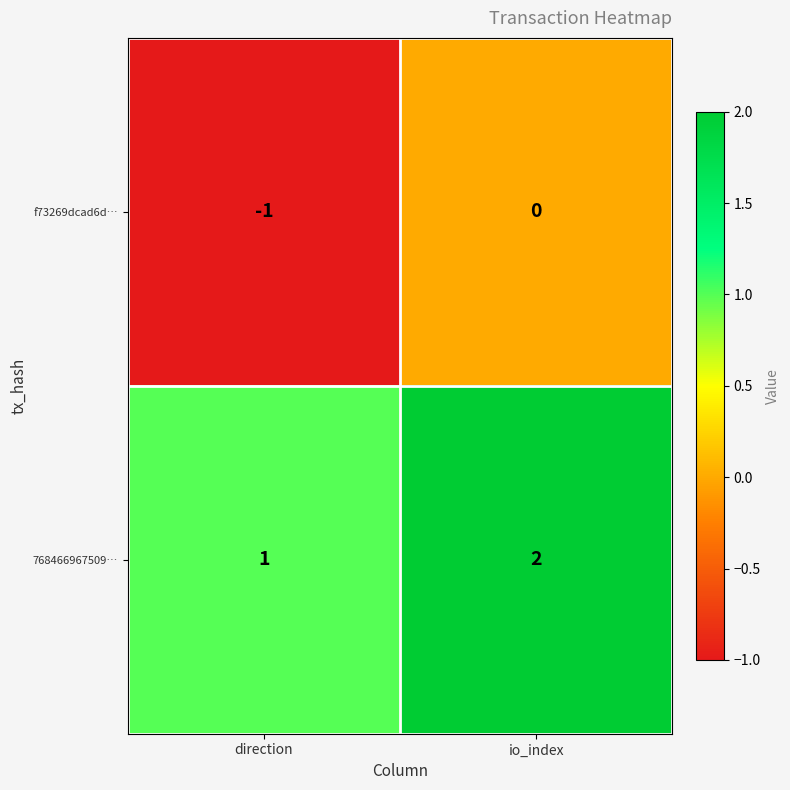

List the labels in order of 768466967509… value, smallest first.

direction, io_index